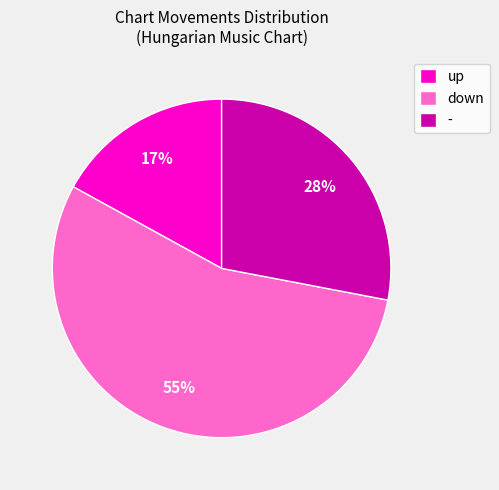

Is down the majority of the pie?

Yes